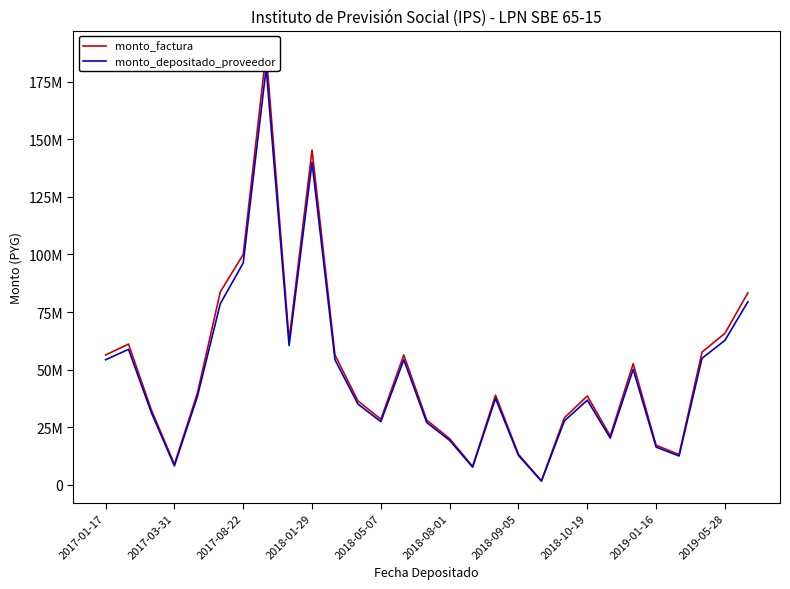

Reading left to right, transcribe all the data shown in this chart.

monto_factura: 56400000	61100000	32471000	8972000	39763000	83765000	100000000	187800000	62813000	145287000	56400000	36474000	28526000	56400000	28137000	20086000	8053920	38946080	13291600	1777000	29153000	38611000	21324840	52615560	17236000	13184440	57638920	65800000	83361080
monto_depositado_proveedor: 54309440	58835226	31267409	8280558	38289118	78634210	96293334	180838880	60484731	139901695	54309440	35122030	27468637	54309440	27094055	19341479	7755388	37502478	12798925	1682772	27795859	36813566	20332118	50166180	16433623	12570673	54955691	62736853	79480423